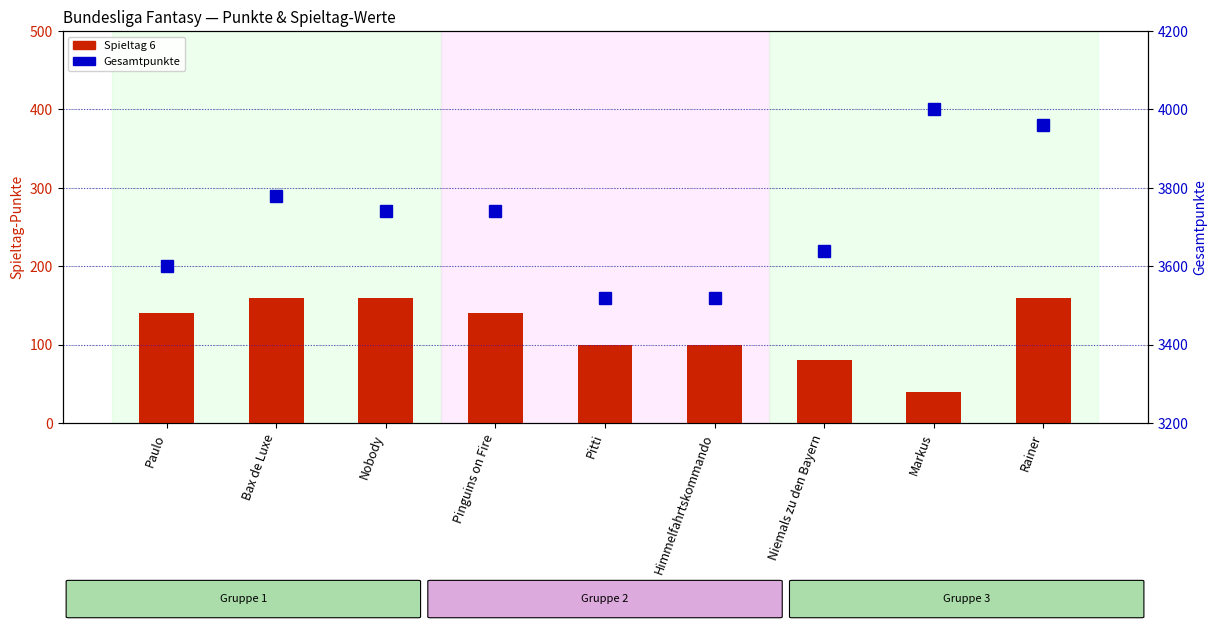

Where is Gesamtpunkte nearest to the value 3760?

Bax de Luxe